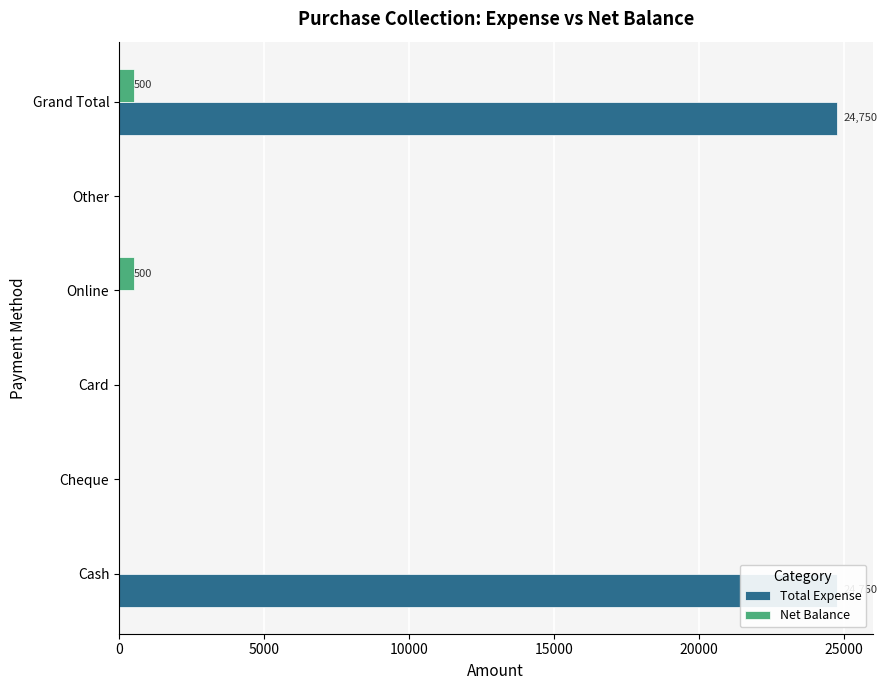

Reading left to right, list all the values displayed in this chart.

Total Expense: 24750	0	0	0	0	24750
Net Balance: 0	0	0	500	0	500